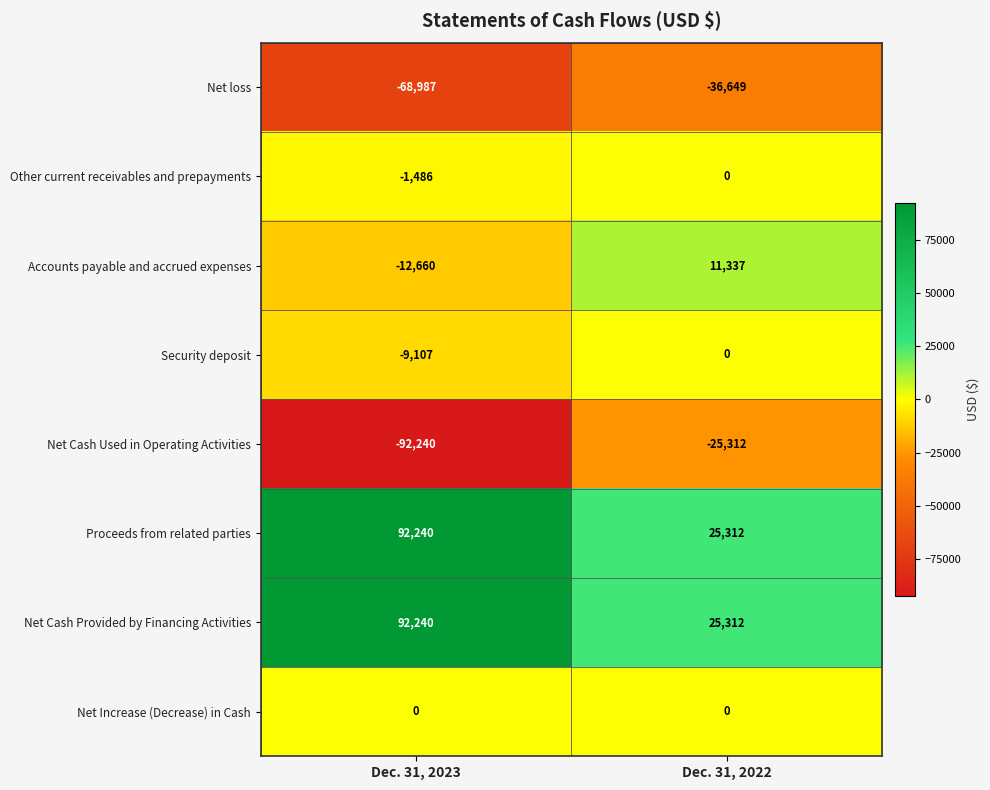

Is it true that Other current receivables and prepayments equals -1486 at Dec. 31, 2023?

True